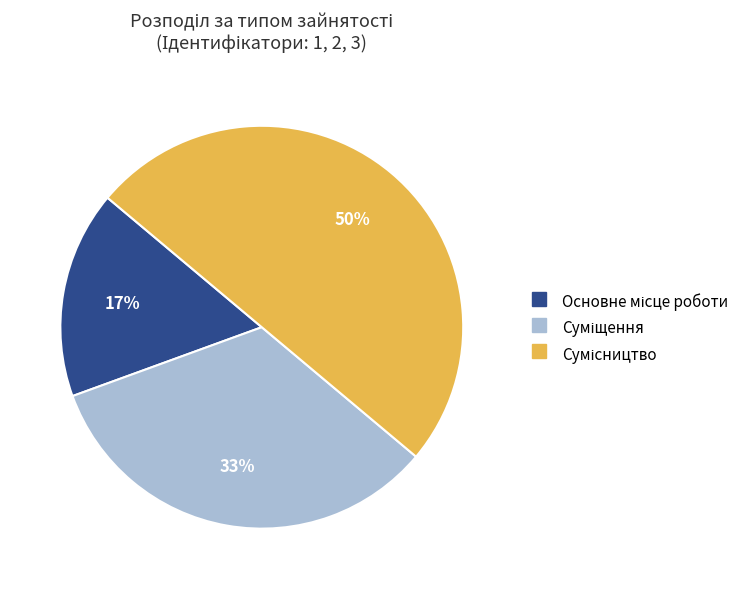

How many slices are in this pie chart?

3